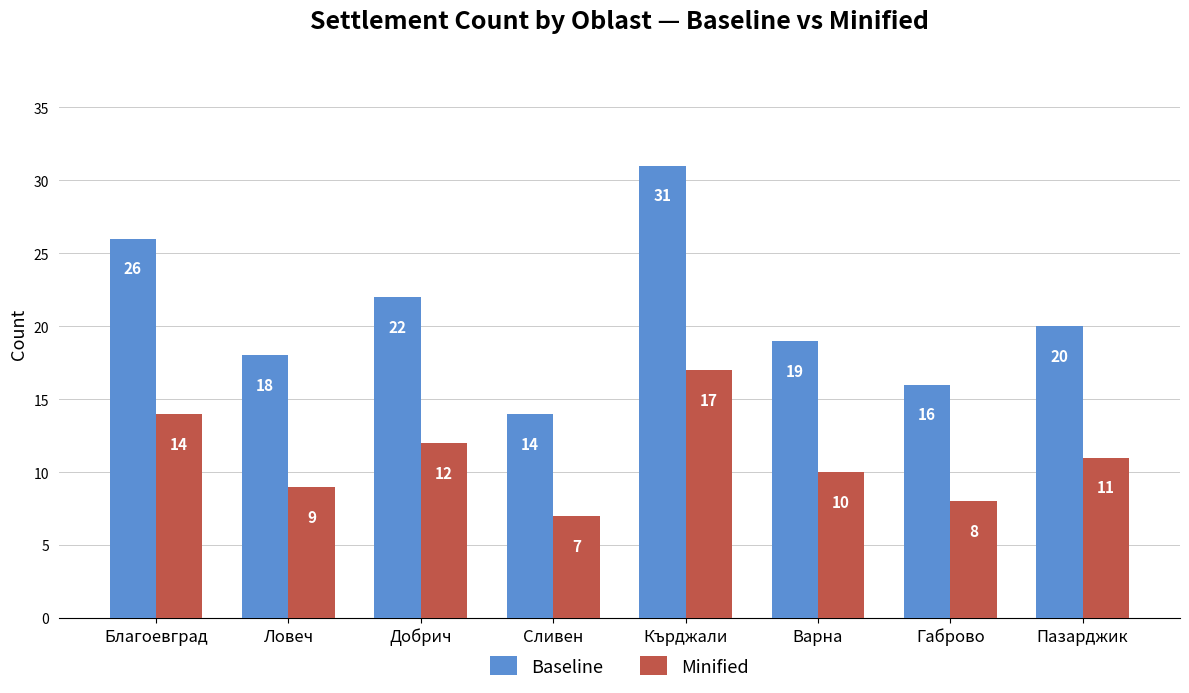

What are all the series names shown in the legend?

Baseline, Minified